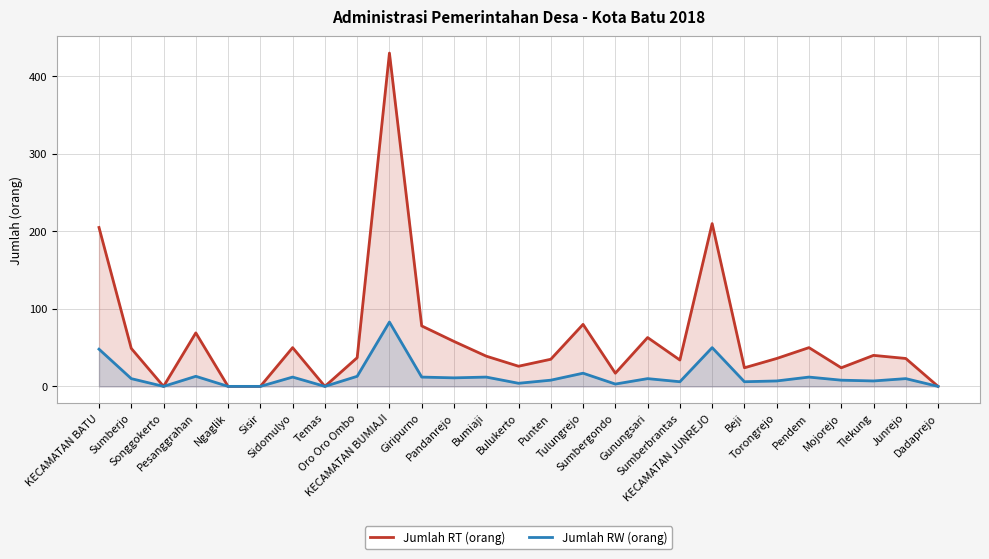

Reading left to right, list all the values displayed in this chart.

Jumlah RT (orang): 205	49	0	69	0	0	50	0	37	430	78	58	39	26	35	80	17	63	34	210	24	36	50	24	40	36	0
Jumlah RW (orang): 48	10	0	13	0	0	12	0	13	83	12	11	12	4	8	17	3	10	6	50	6	7	12	8	7	10	0